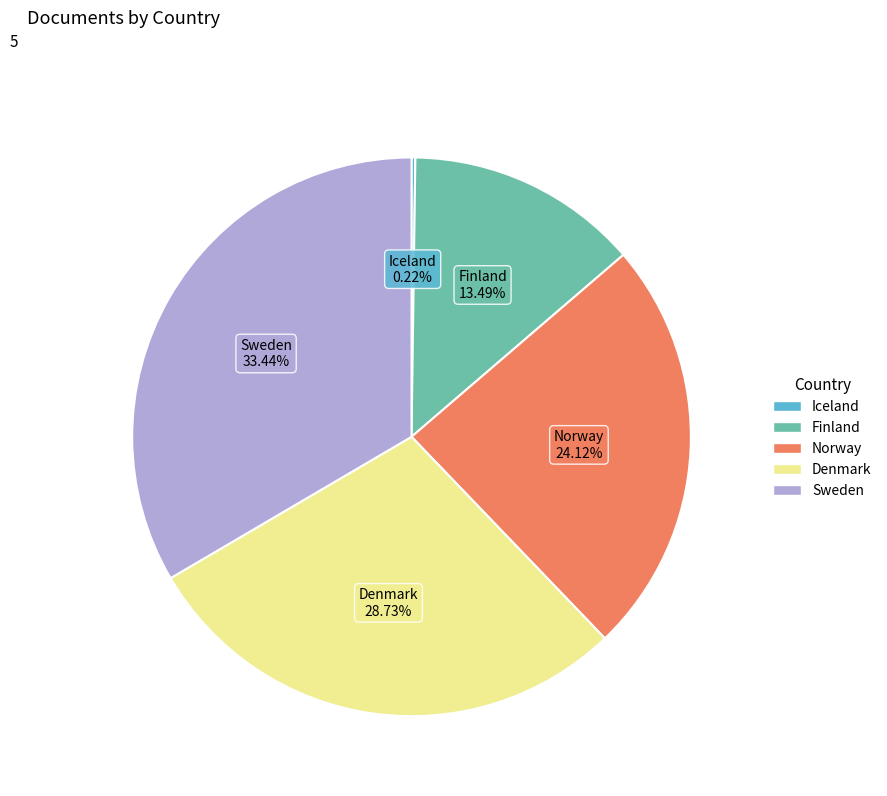

To the nearest percent, what portion does Sweden represent?

33%